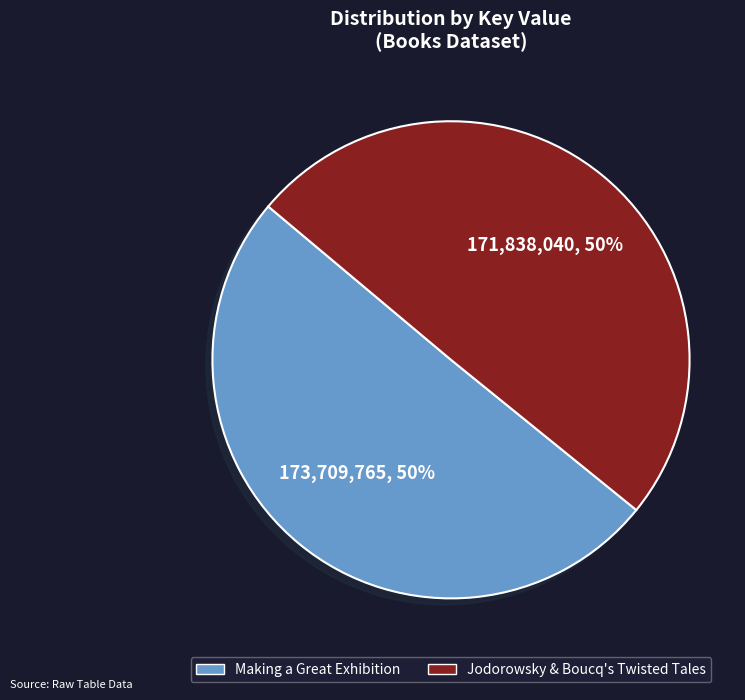

To the nearest percent, what portion does Jodorowsky & Boucq's Twisted Tales represent?

50%